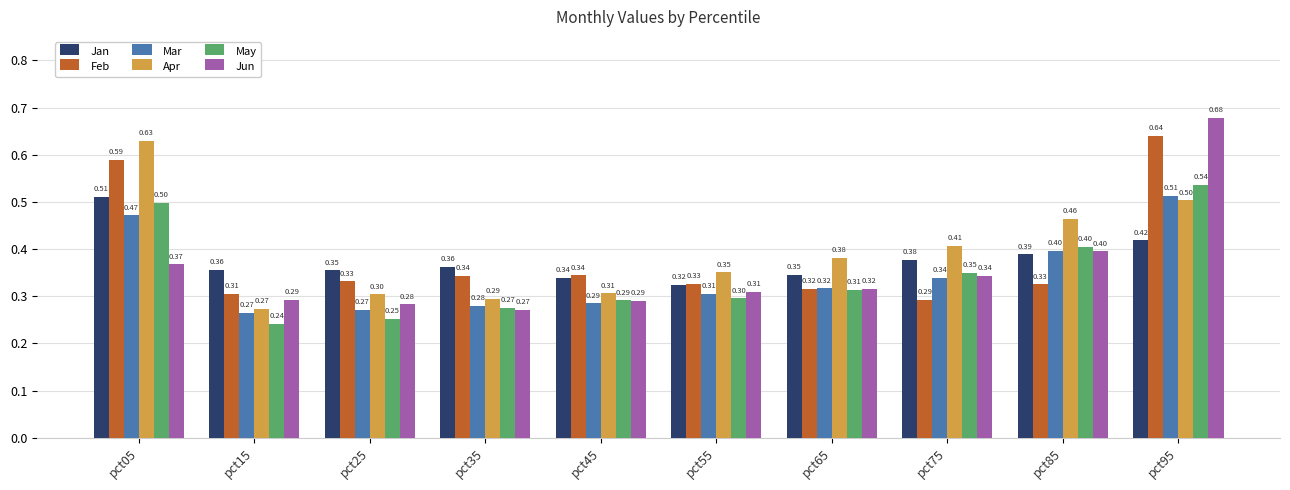

True or false: Apr has a value of 0.3 at pct35.

True